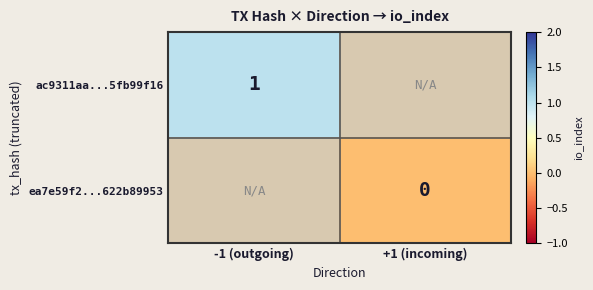

True or false: ac9311aa...5fb99f16 has a value of 2 at -1 (outgoing).

False